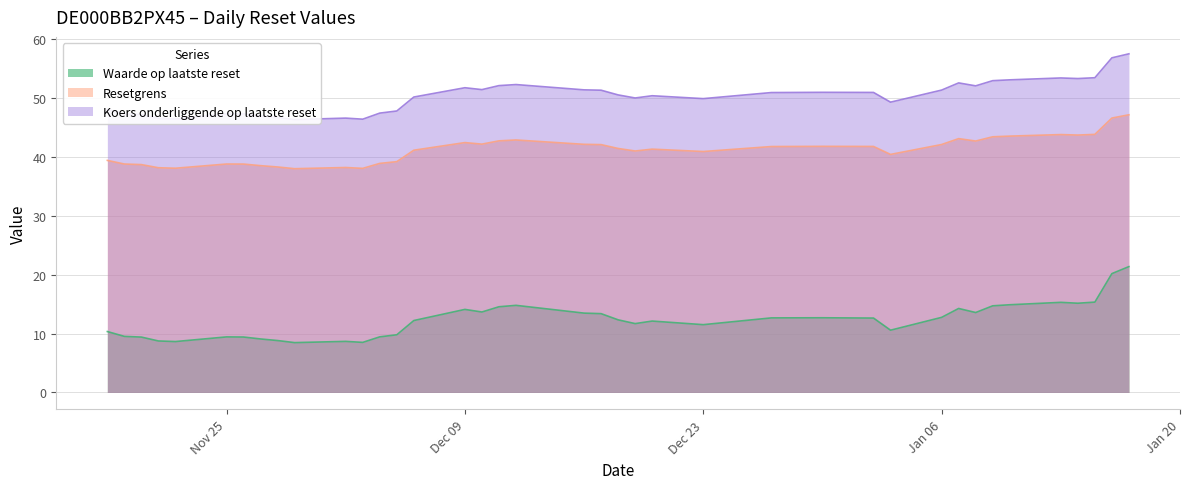

Is it true that Resetgrens equals 69.0 at 2024-12-18?

False